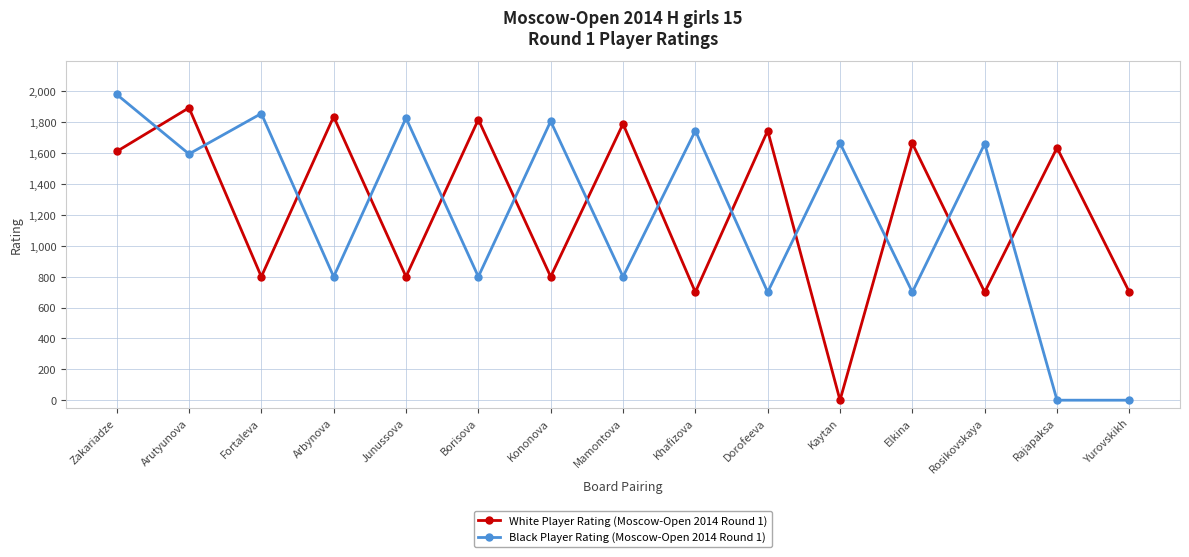

What is the sum of the White Player Rating (Moscow-Open 2014 Round 1) values at Khafizova and Rajapaksa?

2335